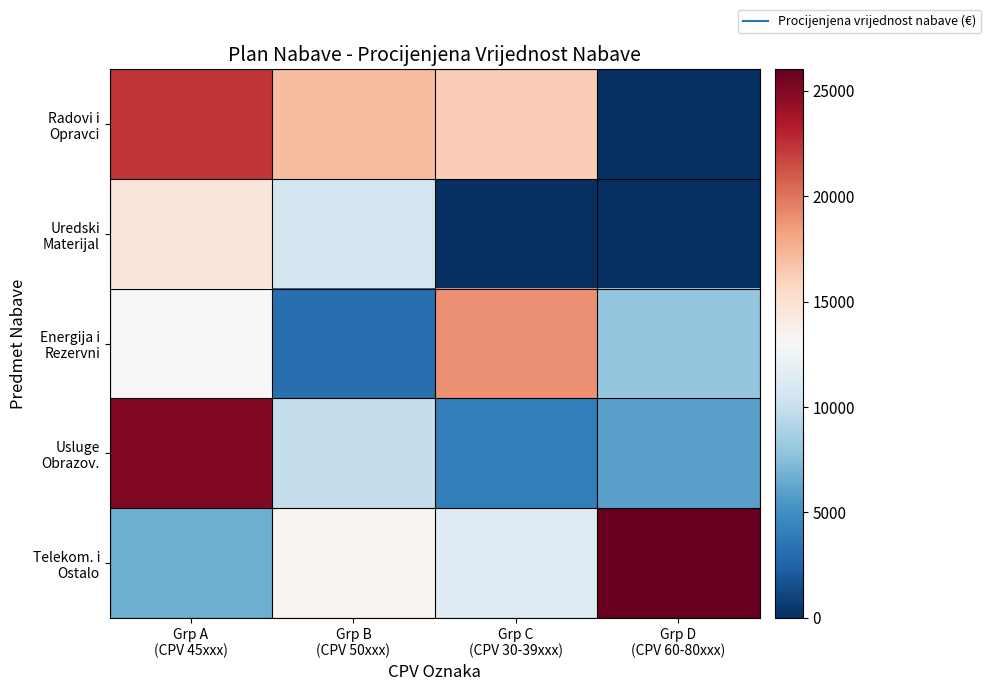

At which category does the chart reach its peak across all series?

Grp D
(CPV 60-80xxx)